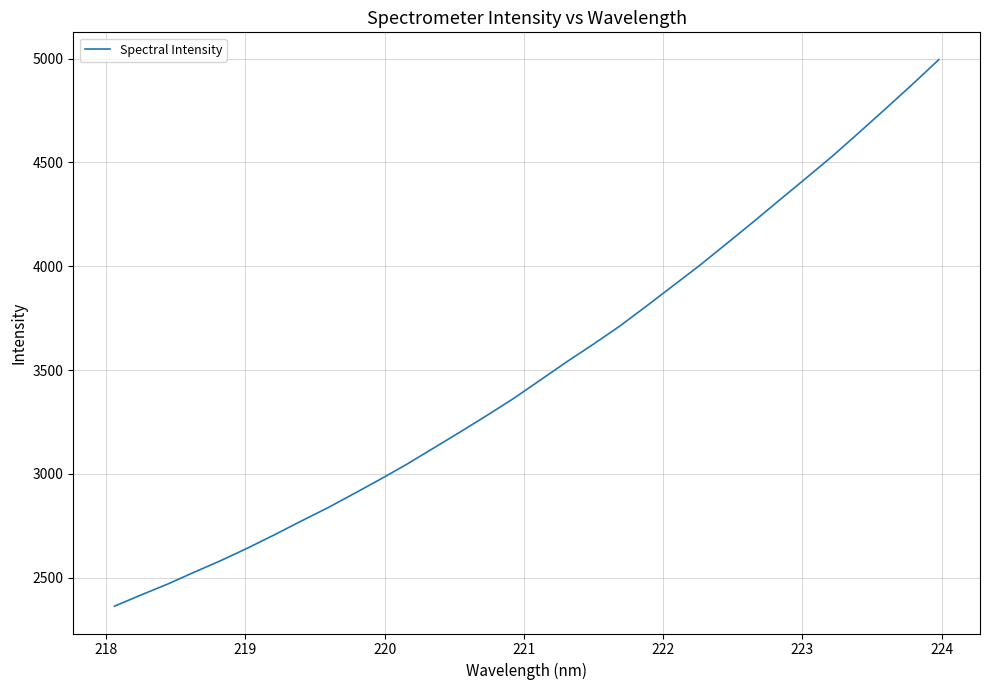

What is the difference between the maximum and minimum values?

2631.3